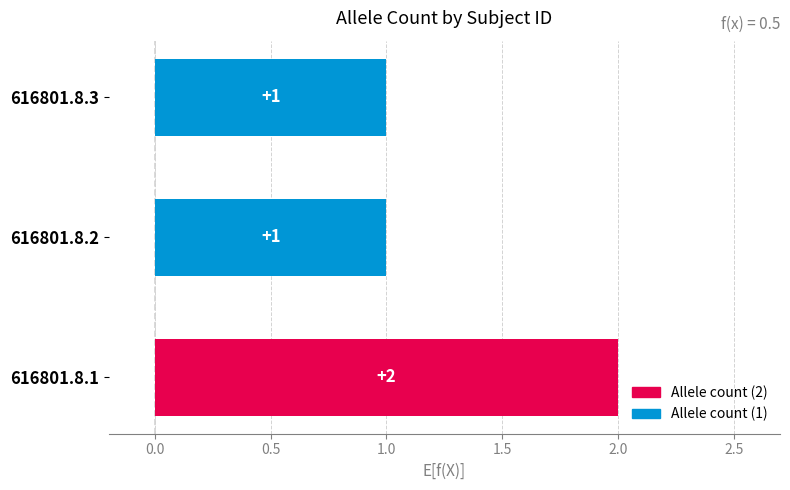

Is it true that the value at 616801.8.1 is 3?

False